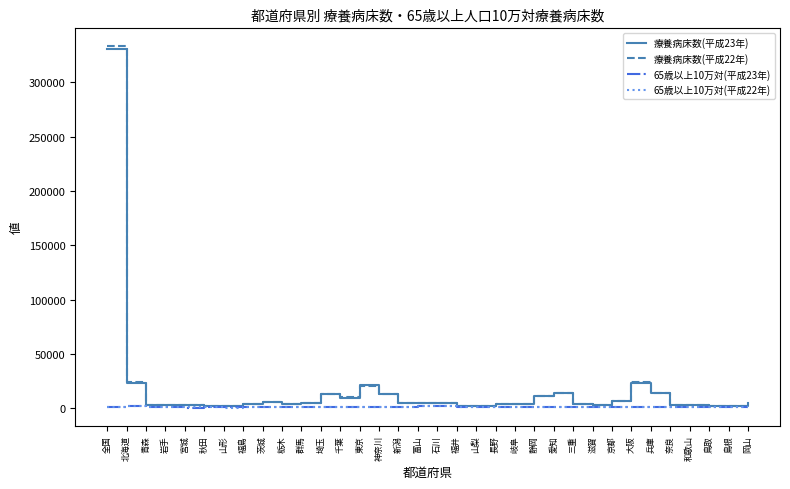

Is the value of 65歳以上10万対(平成22年) at 岡山 greater than the value of 療養病床数(平成22年) at 北海道?

No